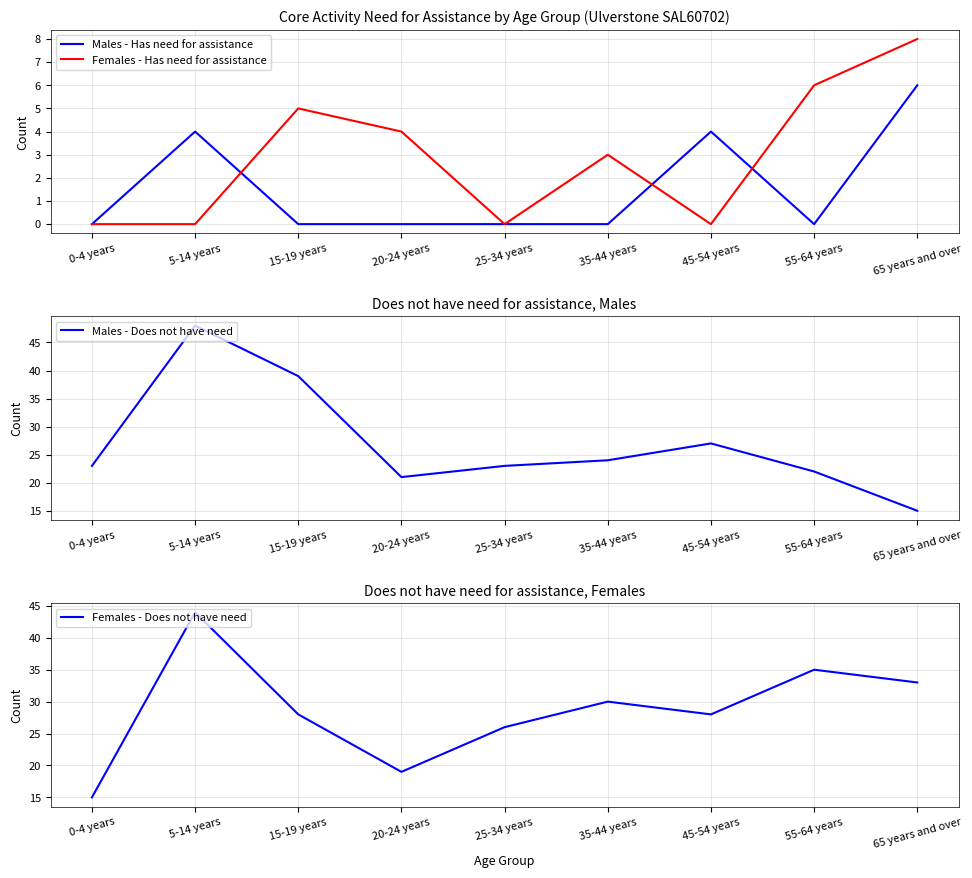

True or false: Females - Does not have need and Males - Has need for assistance cross at least once.

False